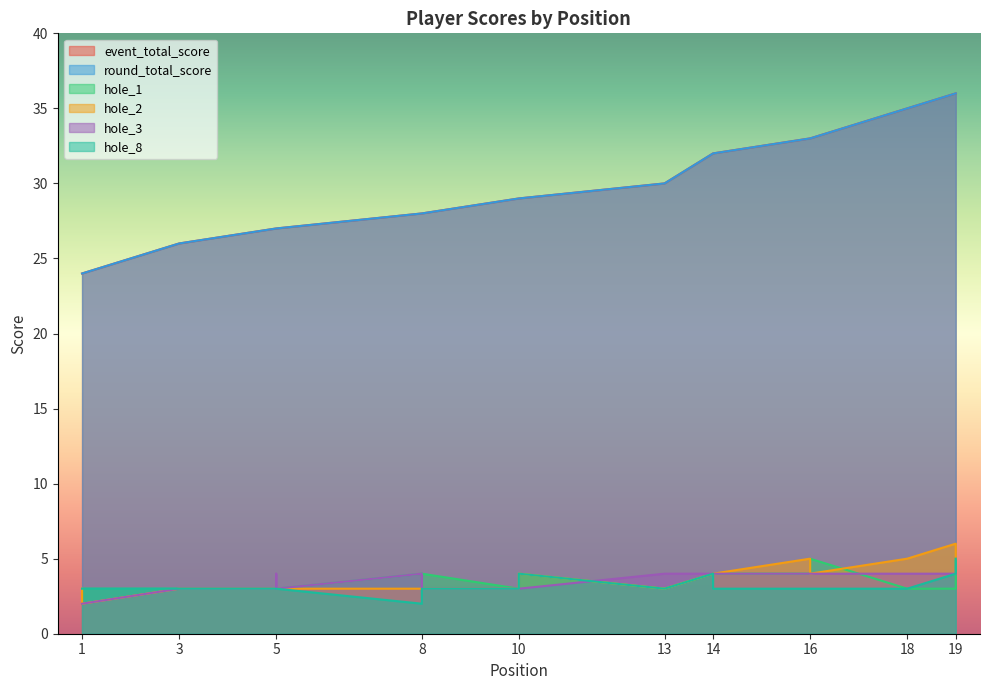

True or false: hole_8 has a value of 3 at 10.

True